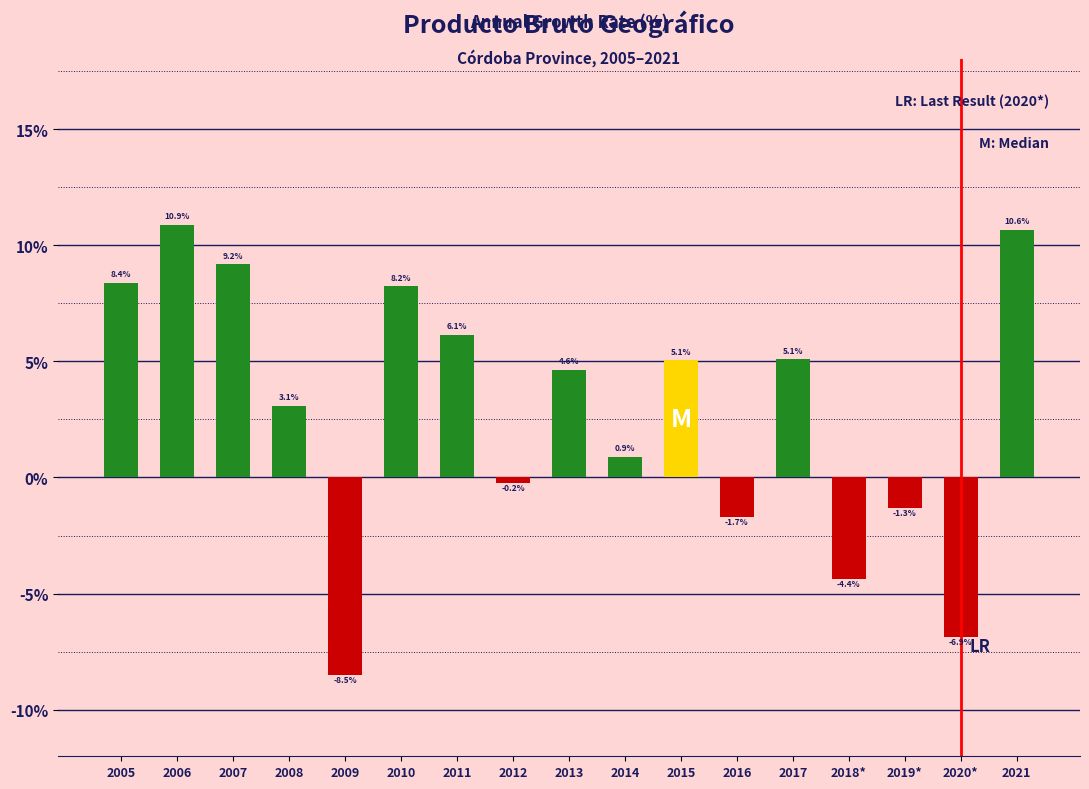

Reading left to right, transcribe all the data shown in this chart.

2005=8.4	2006=10.9	2007=9.2	2008=3.1	2009=-8.5	2010=8.2	2011=6.1	2012=-0.2	2013=4.6	2014=0.9	2015=5.1	2016=-1.7	2017=5.1	2018*=-4.4	2019*=-1.3	2020*=-6.9	2021=10.6